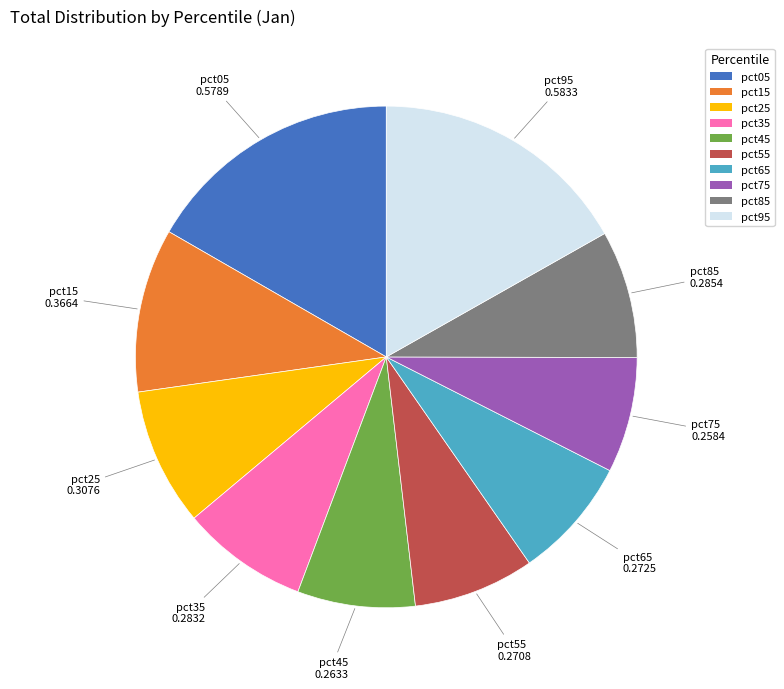

Is there any slice that represents more than half of the pie?

No